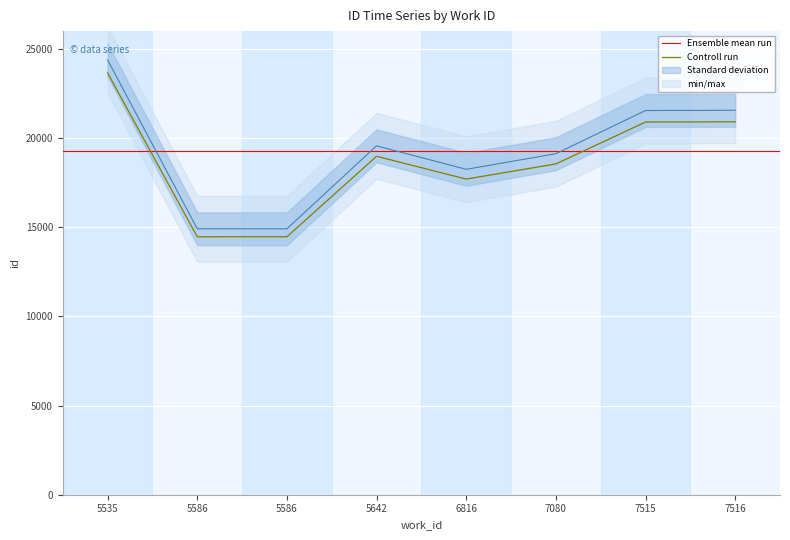

What is the approximate value at 7516, to the nearest 50?

21550